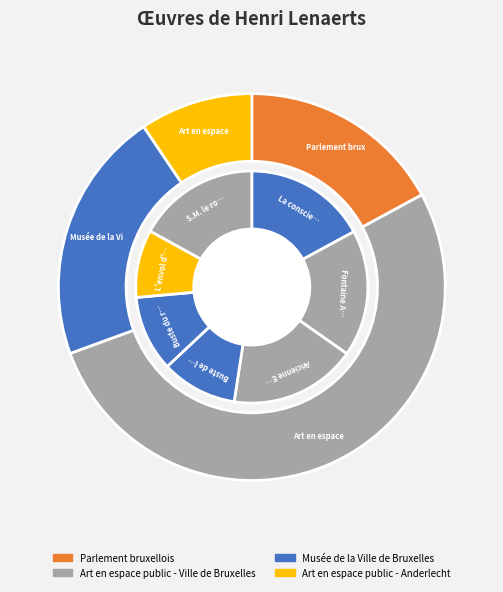

Which category has the smallest portion of the pie?

L'envol d'Icare